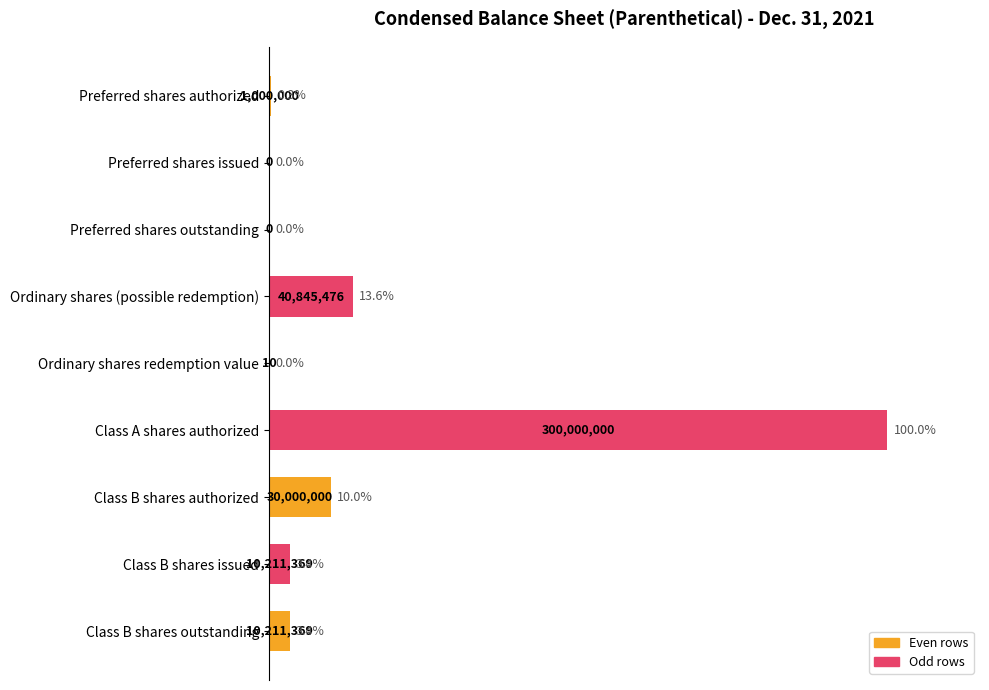

What value does the data have at Ordinary shares (possible redemption)?

13.6